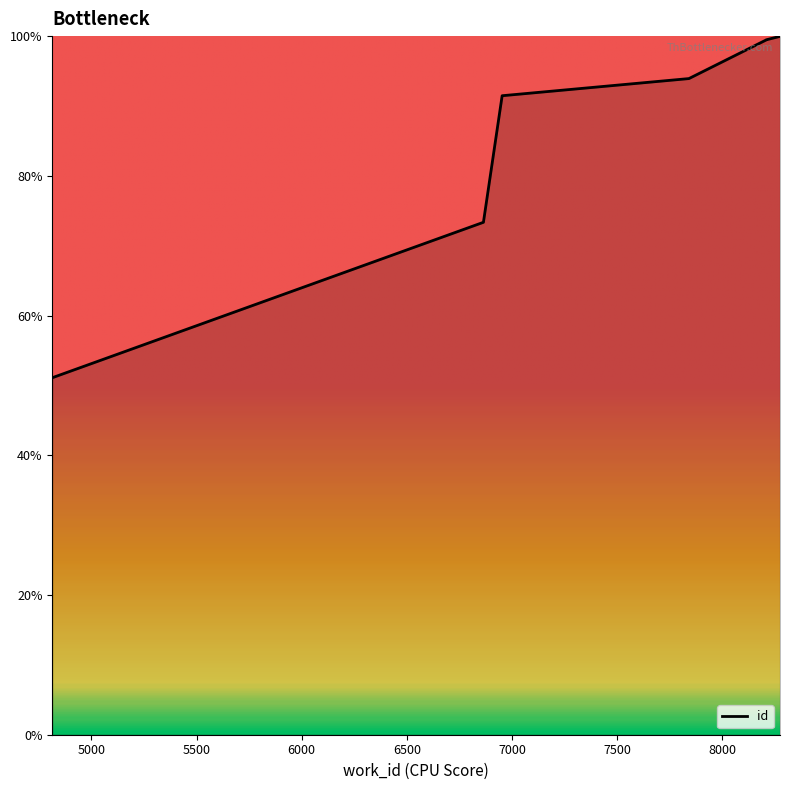

Does the chart display data point markers on the line(s)?

No